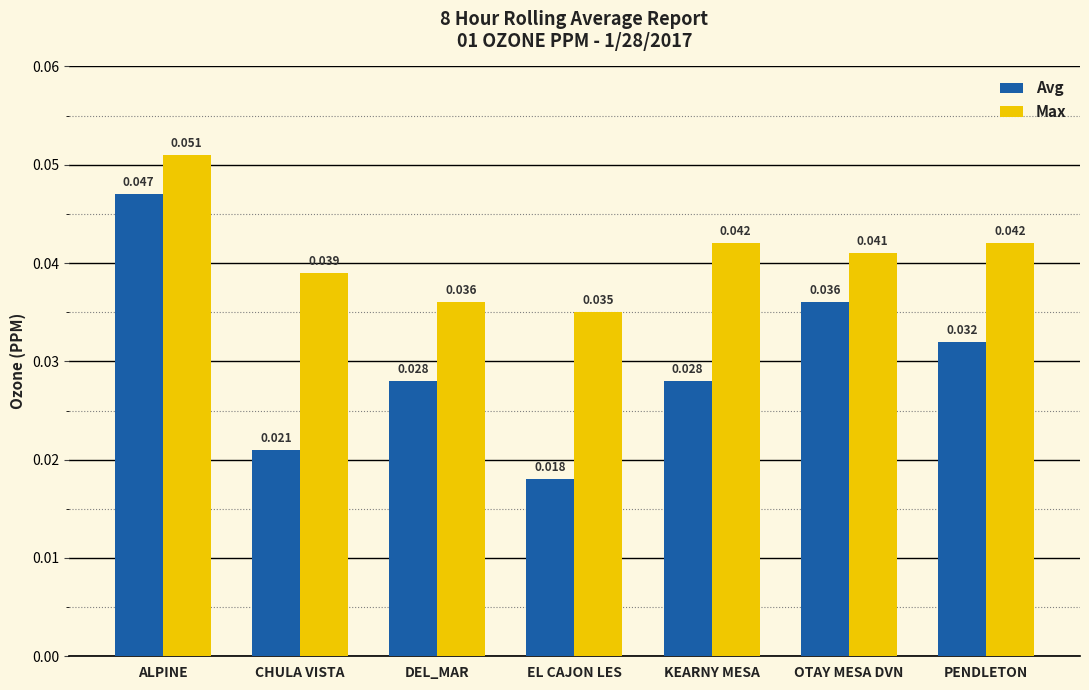

What is the label of the 4th bar from the left?

EL CAJON LES